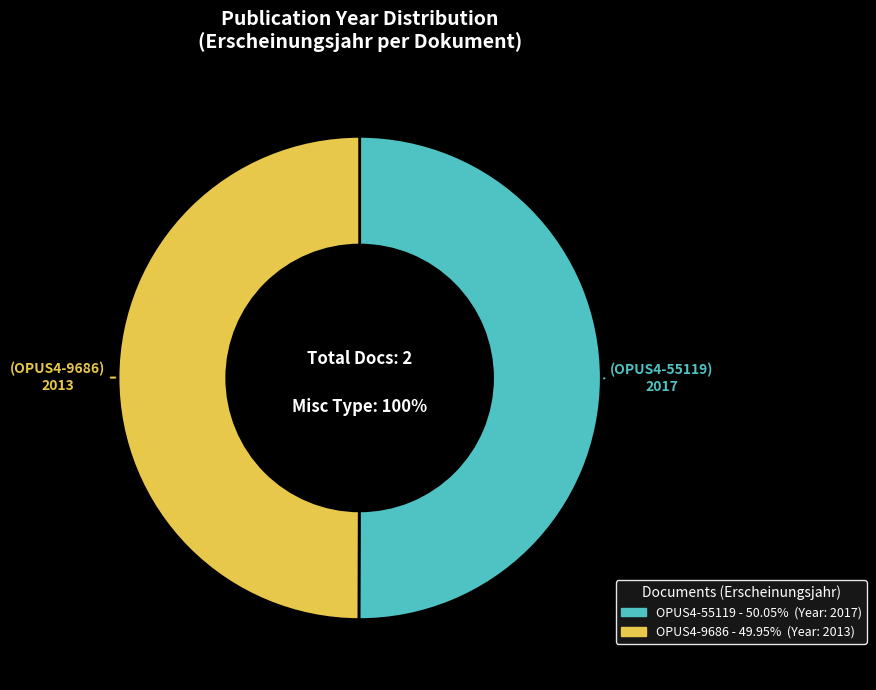

Rank the categories by value from lowest to highest.

OPUS4-9686, OPUS4-55119